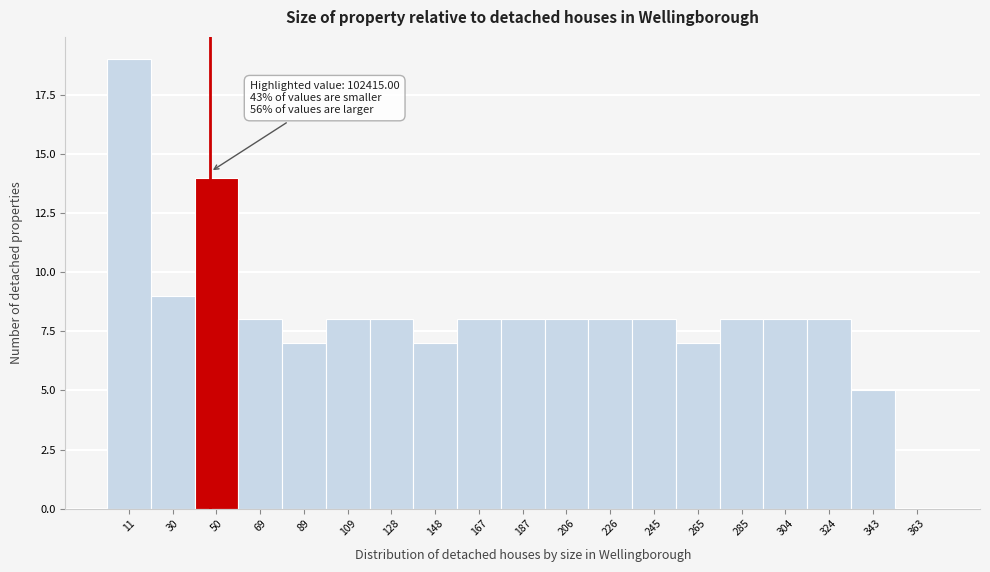

Reading left to right, what are all the values shown in this chart?

11=19	30=9	50=14	69=8	89=7	109=8	128=8	148=7	167=8	187=8	206=8	226=8	245=8	265=7	285=8	304=8	324=8	343=5	363=0